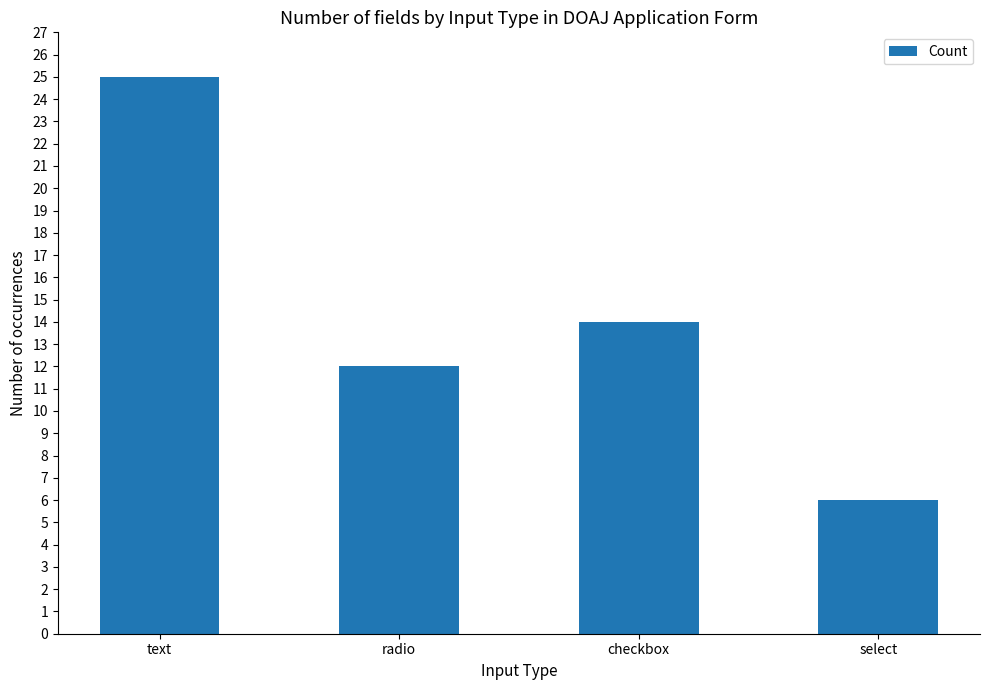

Reading right to left, what are all the values shown in this chart?

select=6	checkbox=14	radio=12	text=25